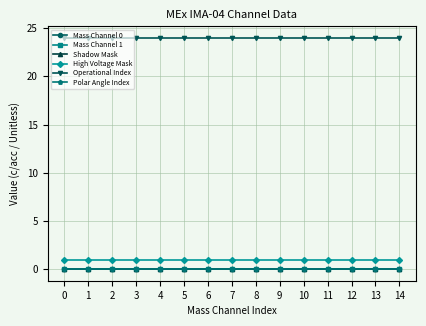

The High Voltage Mask series shows 1 at 3. True or false?

True